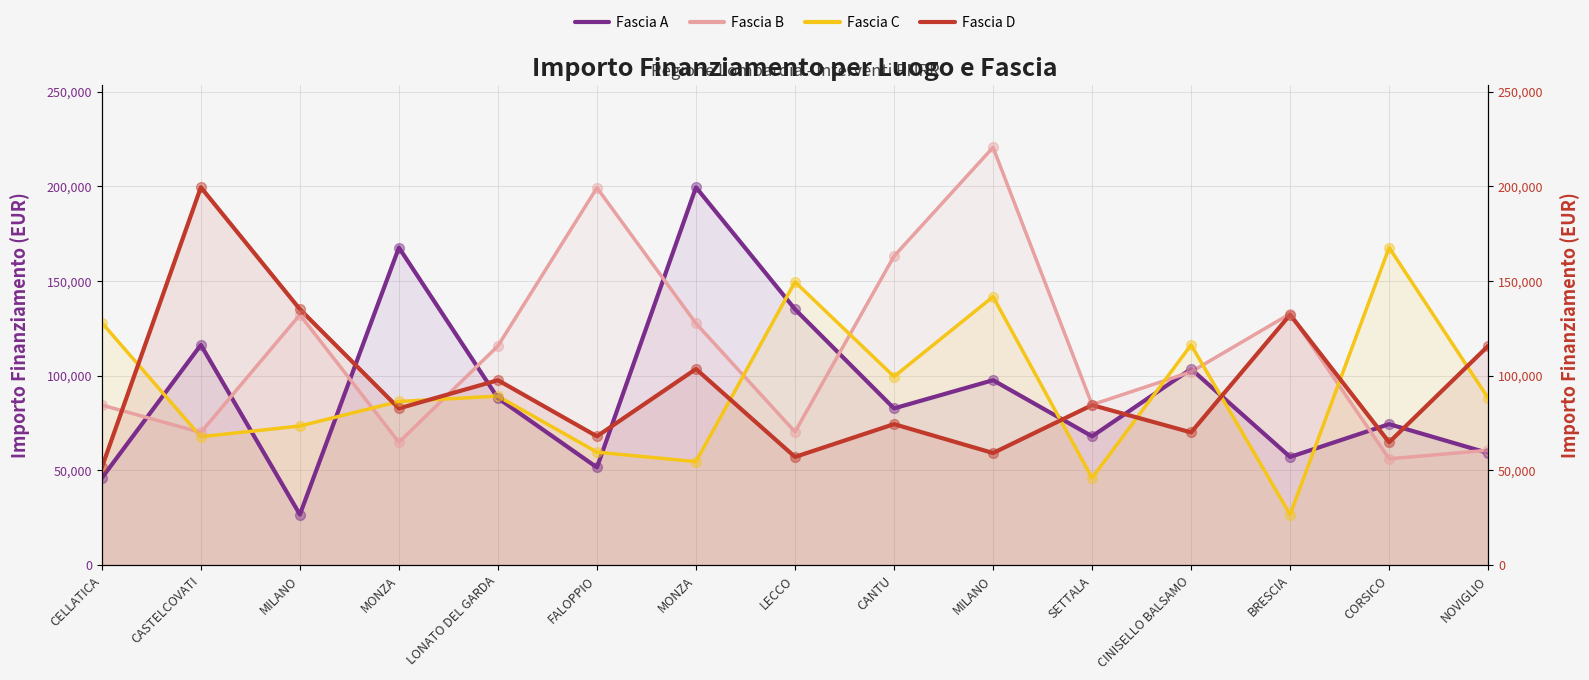

At how many categories does at least one series exceed 93189?

14